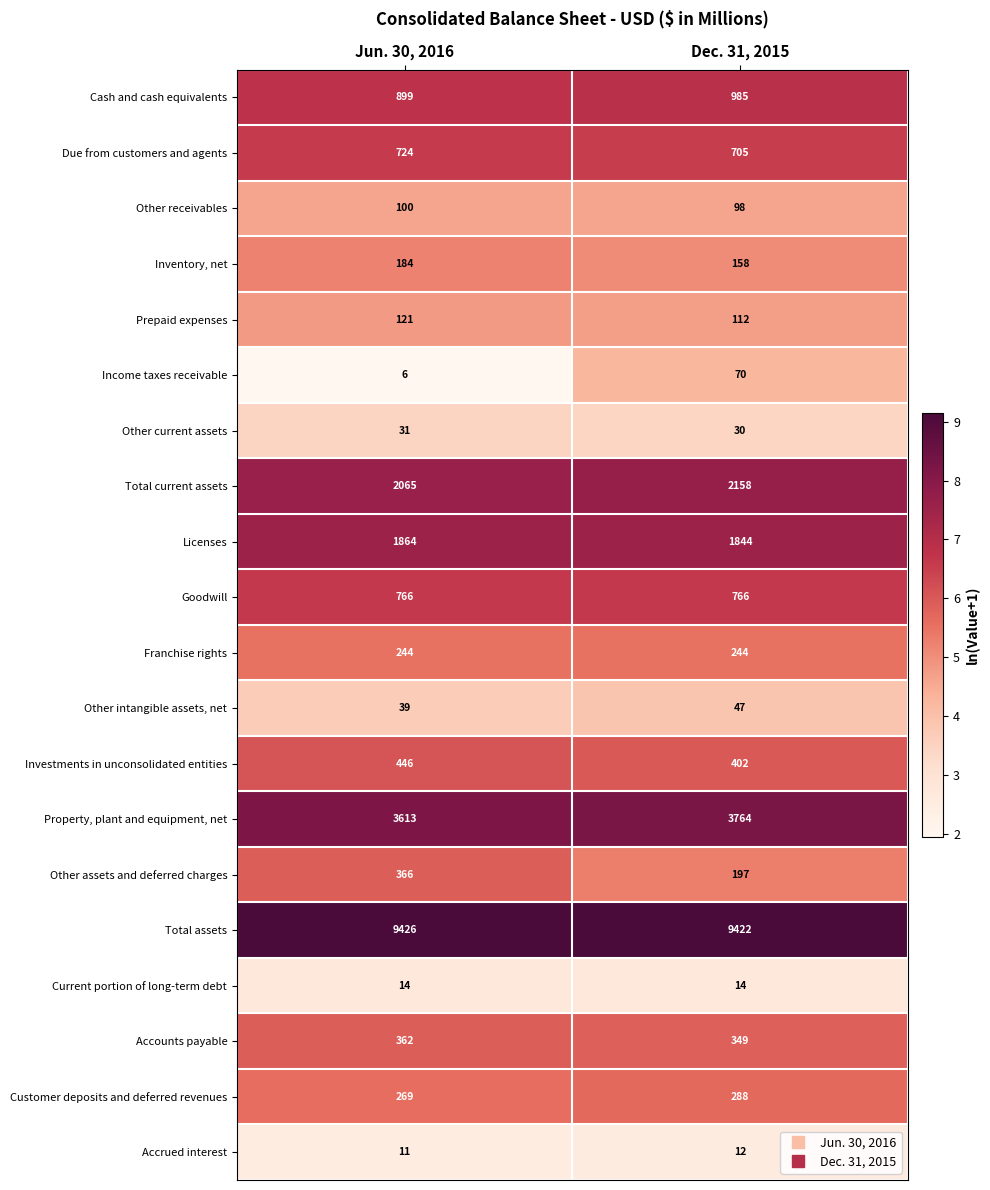

What is the difference between the maximum and minimum values in the Other assets and deferred charges series?

169